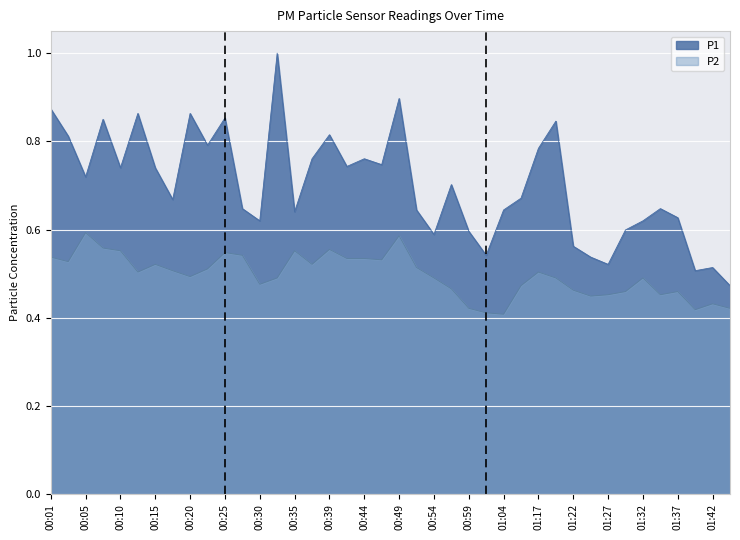

How many distinct data groups are displayed?

2